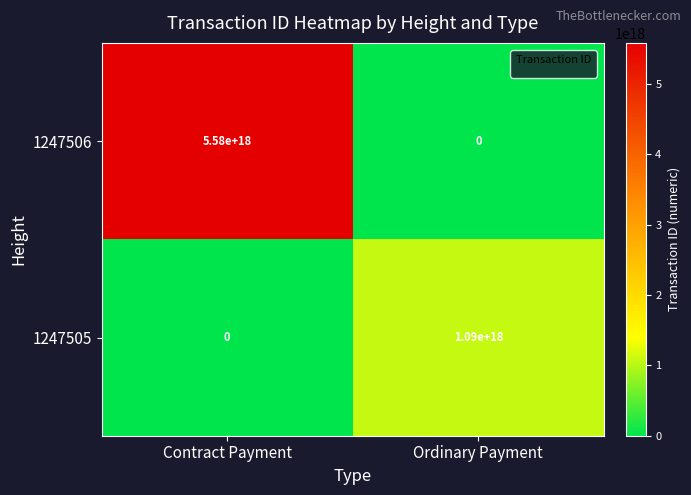

Which series changed the most between Contract Payment and Ordinary Payment?

1247506